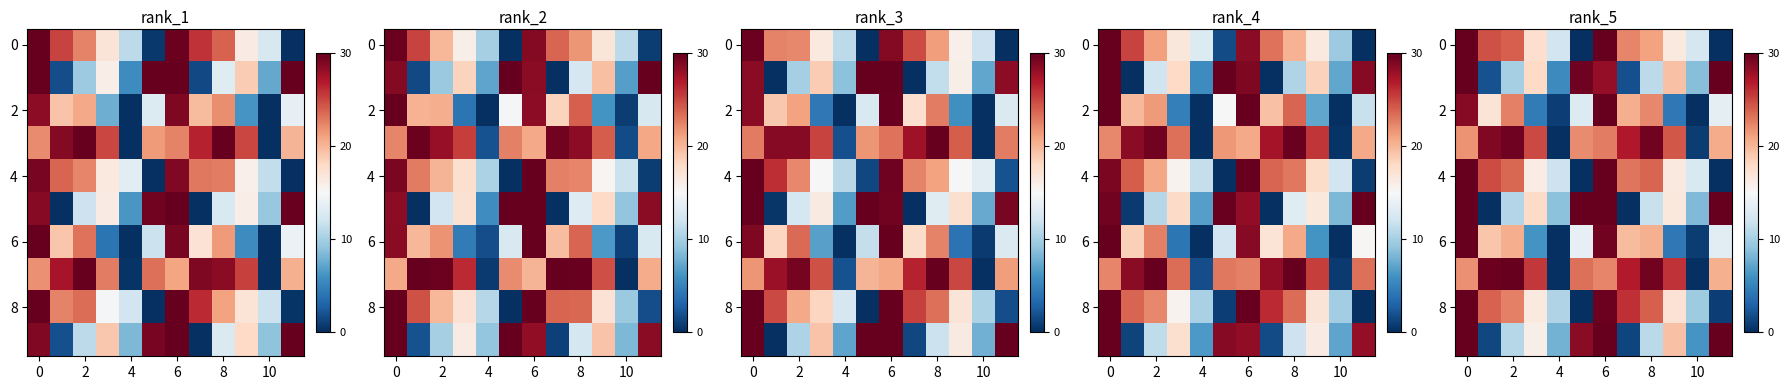

What is the difference between the maximum and minimum values in the row_6 series?

30.0